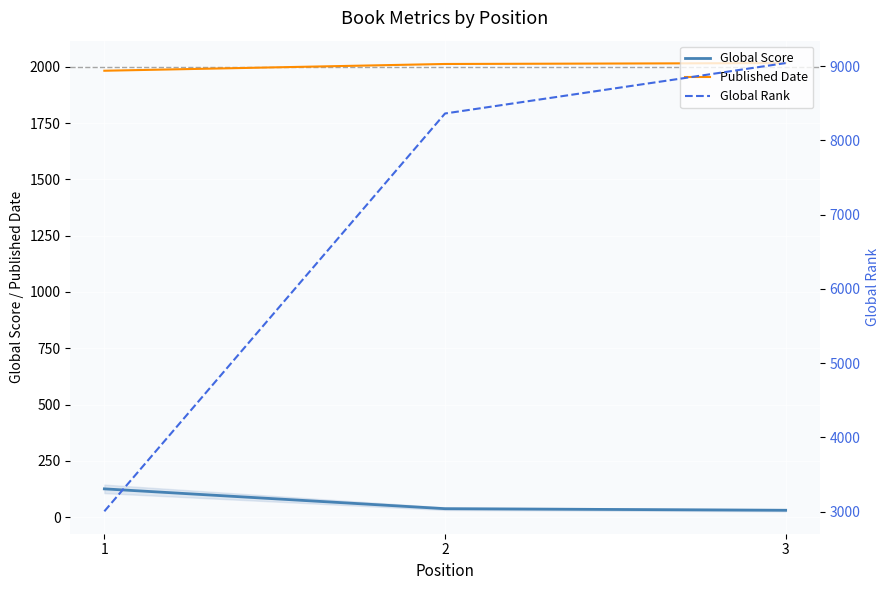

Reading left to right, transcribe all the data shown in this chart.

Global Score: 1=126	2=38	3=31
Published Date: 1=1982	2=2012	3=2016
Global Rank: 1=3005	2=8362	3=9041